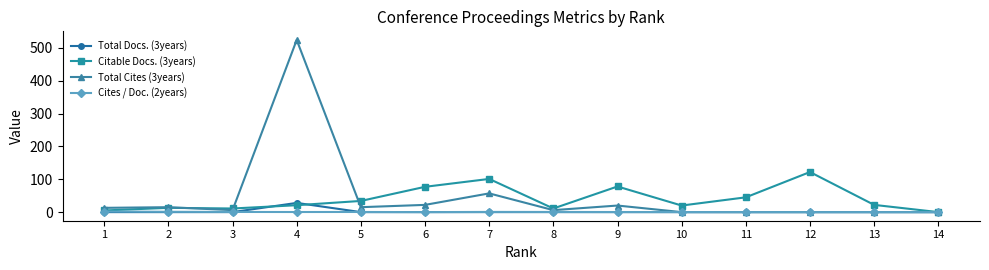

What is the difference between the maximum and minimum values in the Citable Docs. (3years) series?

122.0